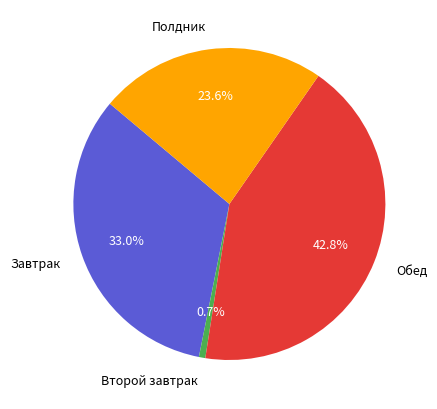

Combined, what portion of the pie is Завтрак and Полдник?

56.5%